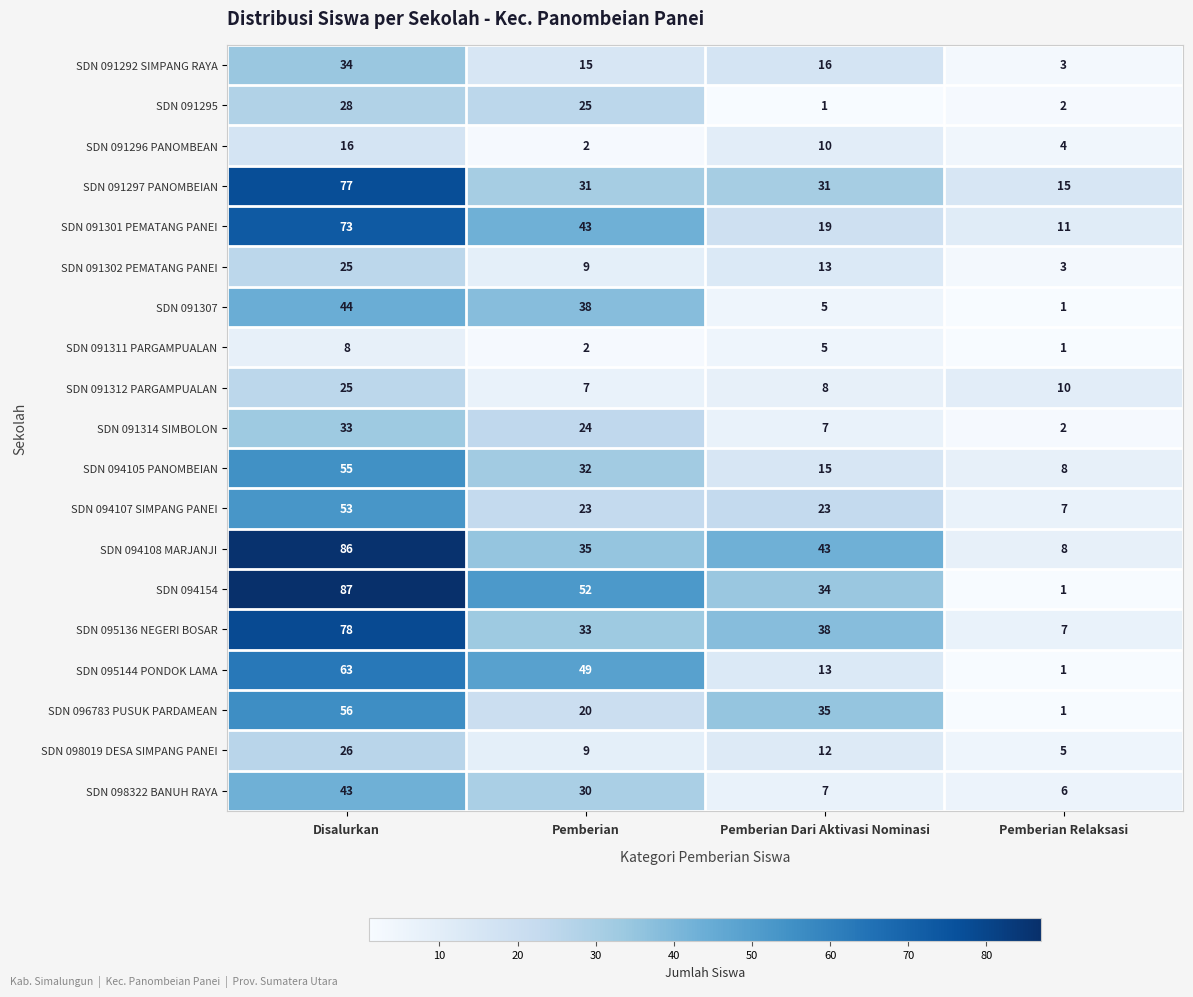

List the labels in order of SDN 094105 PANOMBEIAN value, largest first.

Disalurkan, Pemberian, Pemberian Dari Aktivasi Nominasi, Pemberian Relaksasi